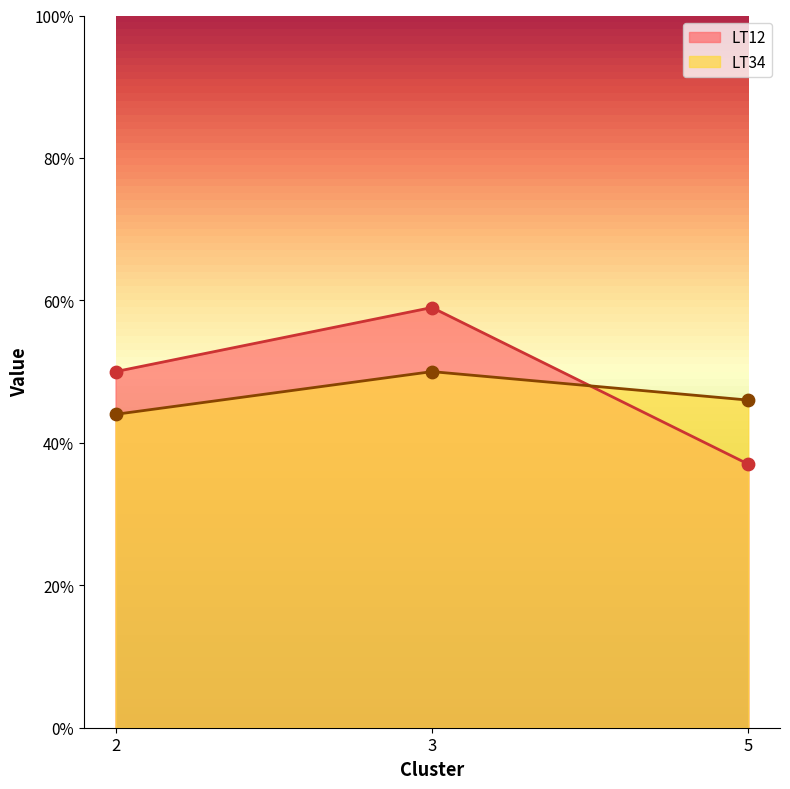

At how many categories does at least one series exceed 0?

3